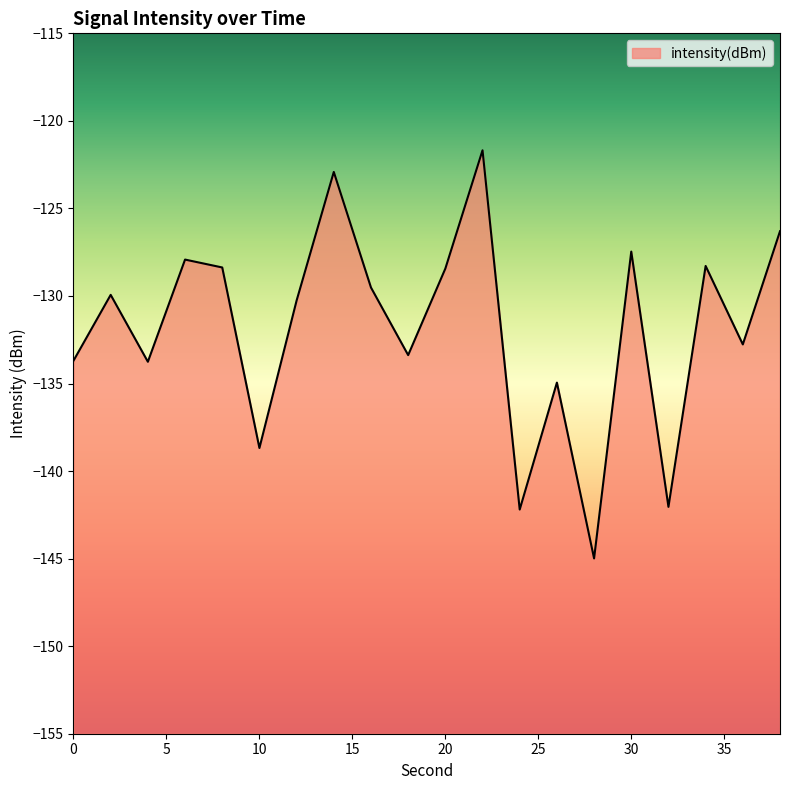

List the labels in order of value, largest first.

22, 14, 38, 30, 6, 34, 8, 20, 16, 2, 12, 36, 18, 0, 4, 26, 10, 32, 24, 28